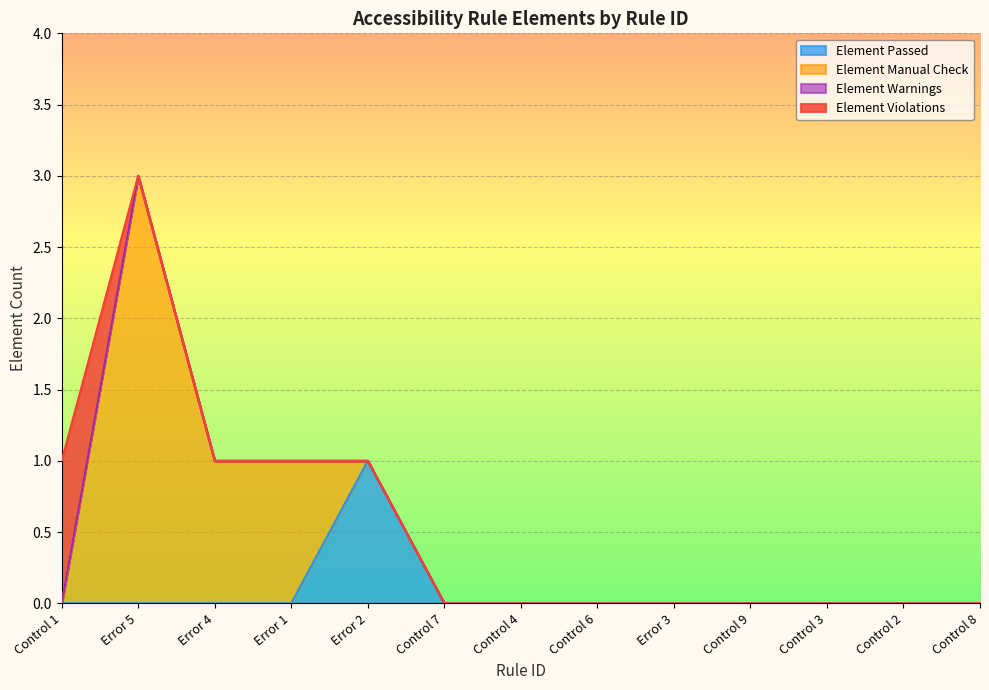

At which category does the chart reach its peak across all series?

Error 5